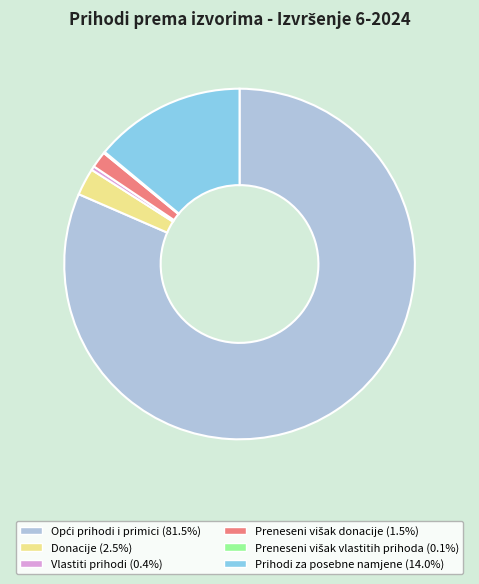

Does Prihodi za posebne namjene (14.0%) represent more than half of the total?

No